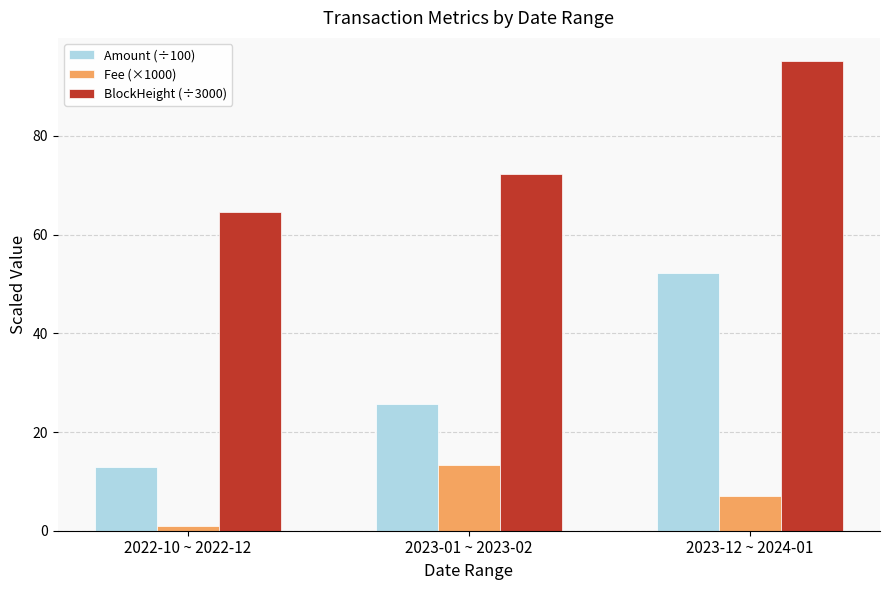

True or false: Fee (×1000) has a value of 7.1 at 2023-12 ~ 2024-01.

True